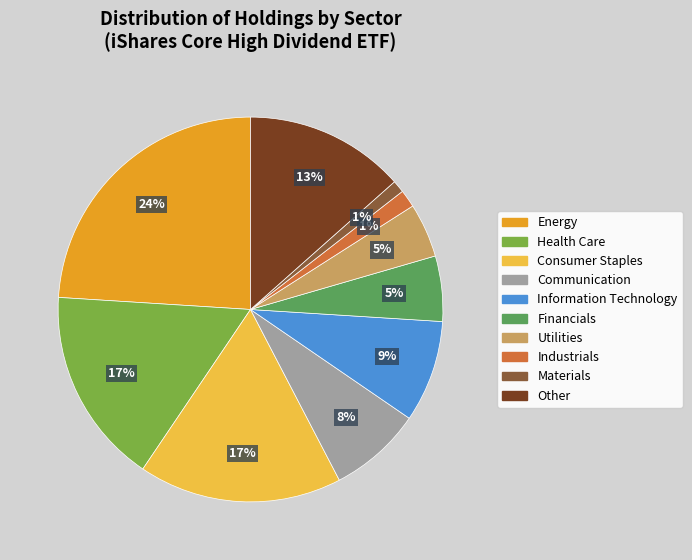

Is there any slice that represents more than half of the pie?

No